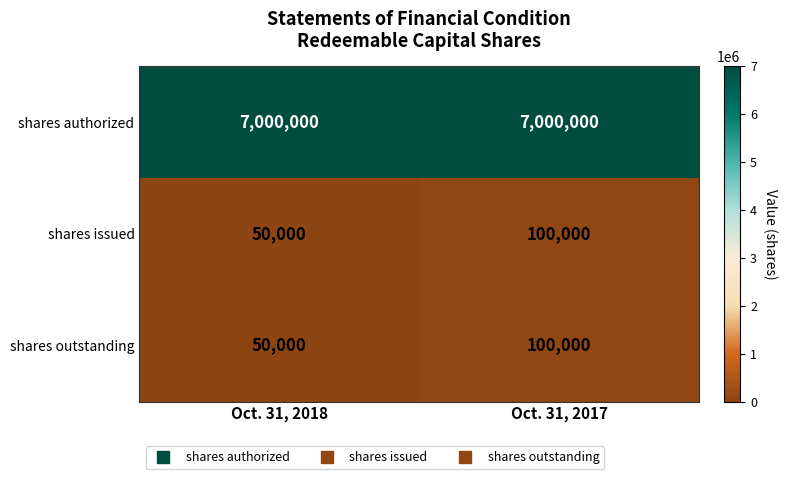

What is the difference between the maximum and minimum values in the shares issued series?

50000